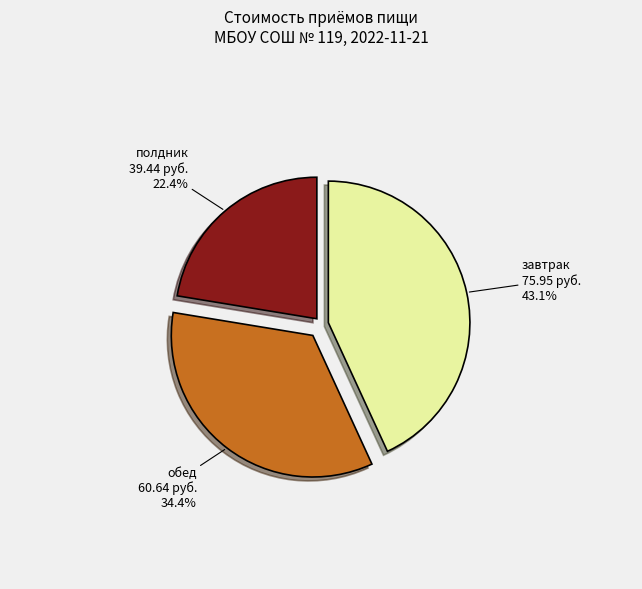

True or false: завтрак accounts for 37% of the total.

False